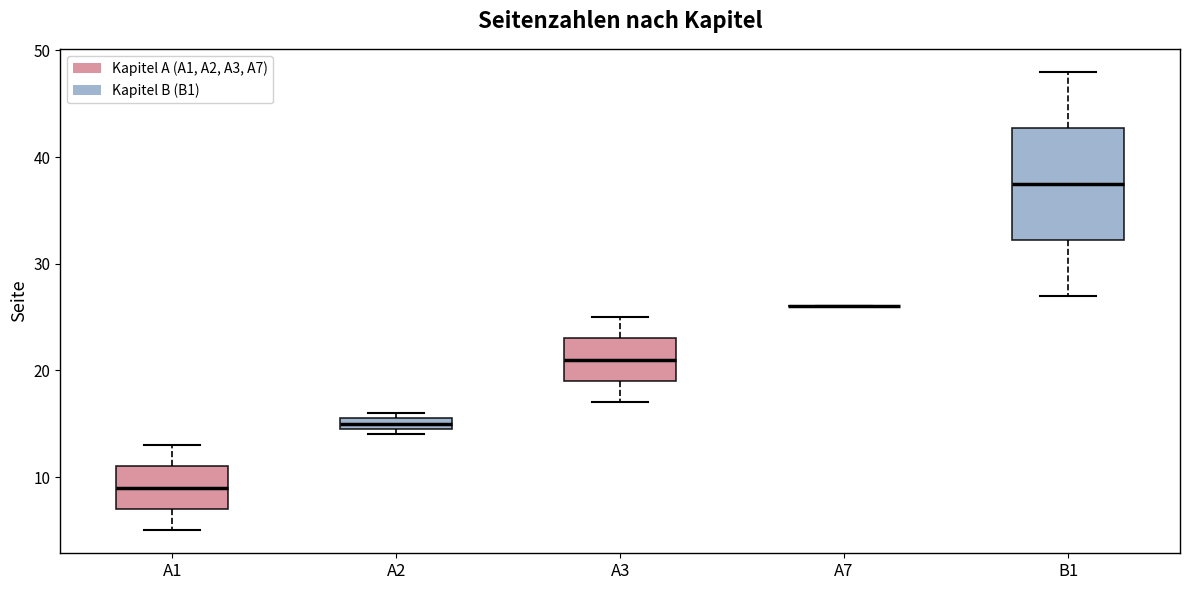

Where does the median line of the box for A3 sit on the y-axis? The values are not printed on the chart, so give them approximately, as read against the axis.

21